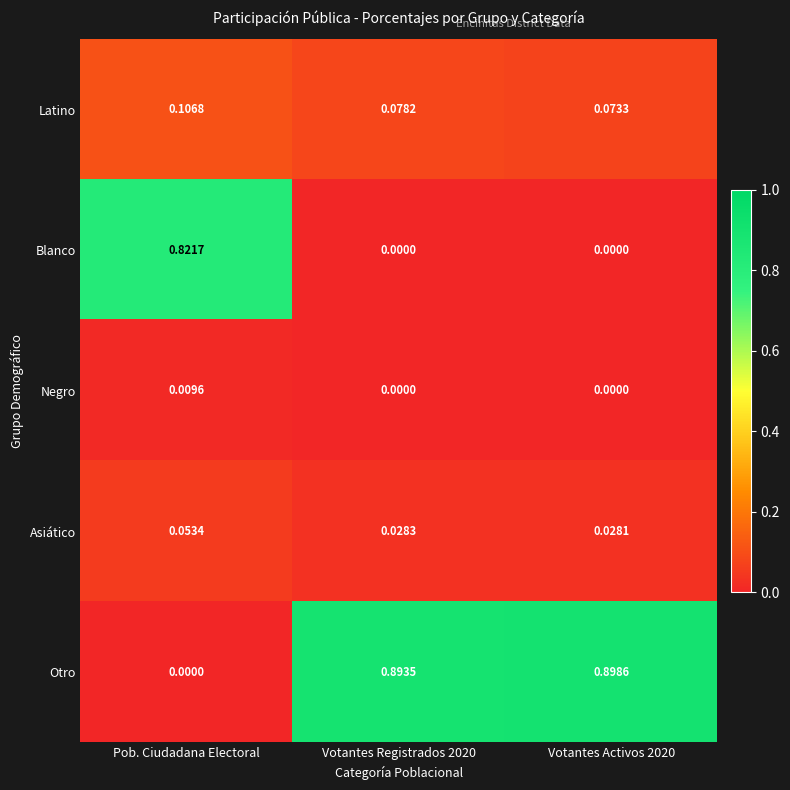

Is the value of Otro at Votantes Registrados 2020 greater than the value of Blanco at Votantes Registrados 2020?

Yes